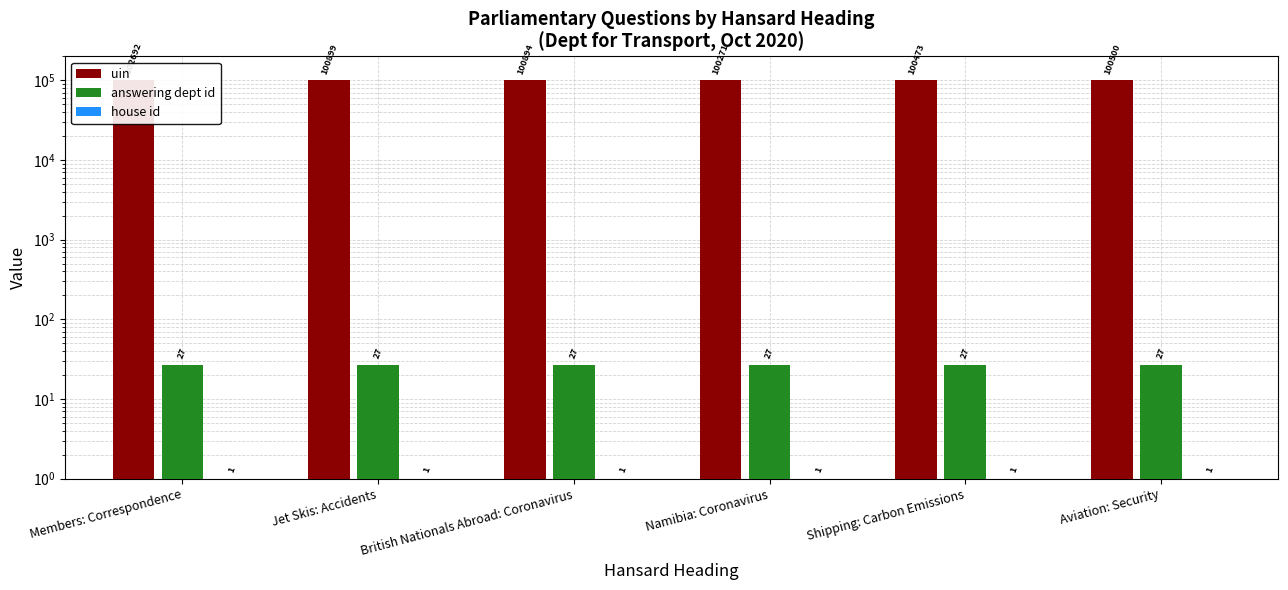

At which label is uin closest to 101481?

Jet Skis: Accidents